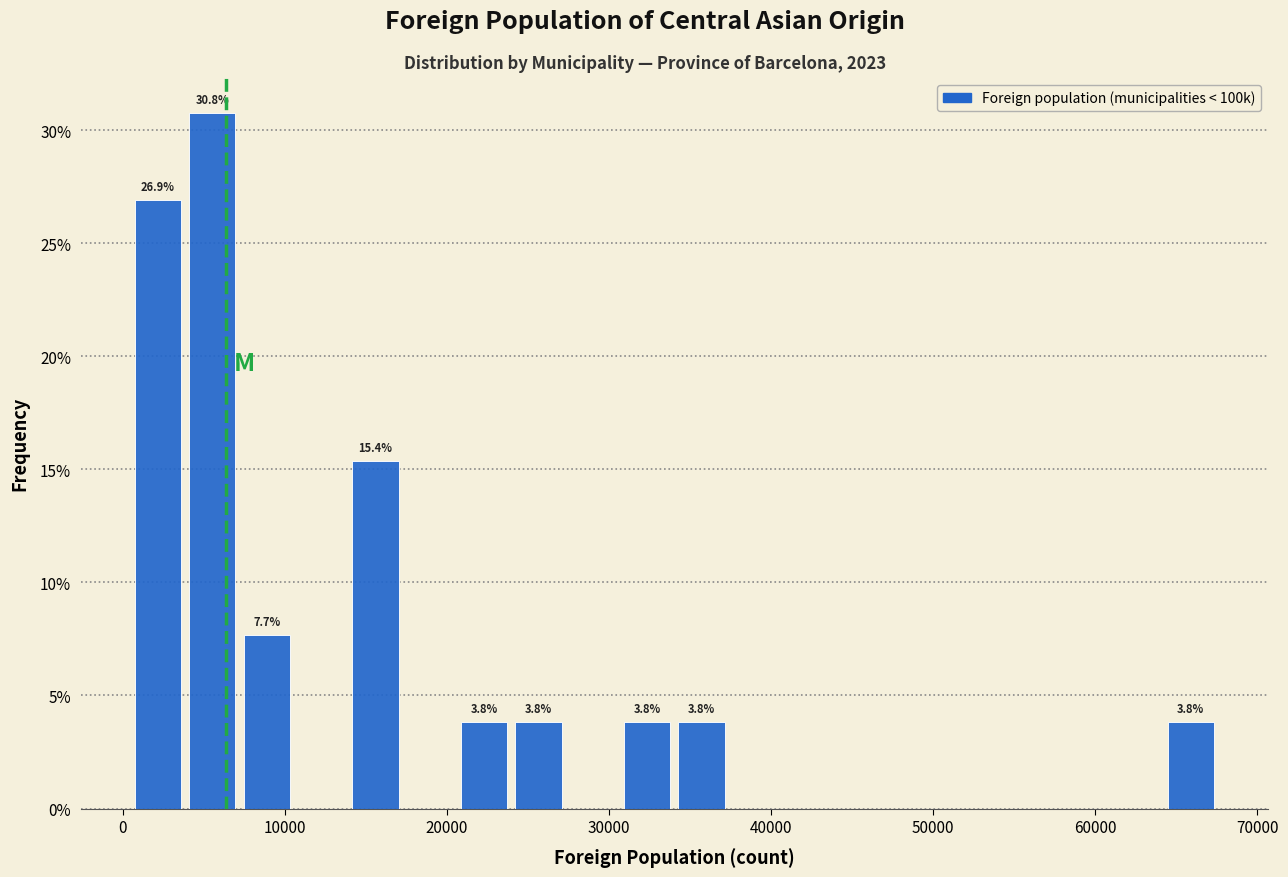

Read against the x-axis, roughly where is the centre of the tallest bar?

6000